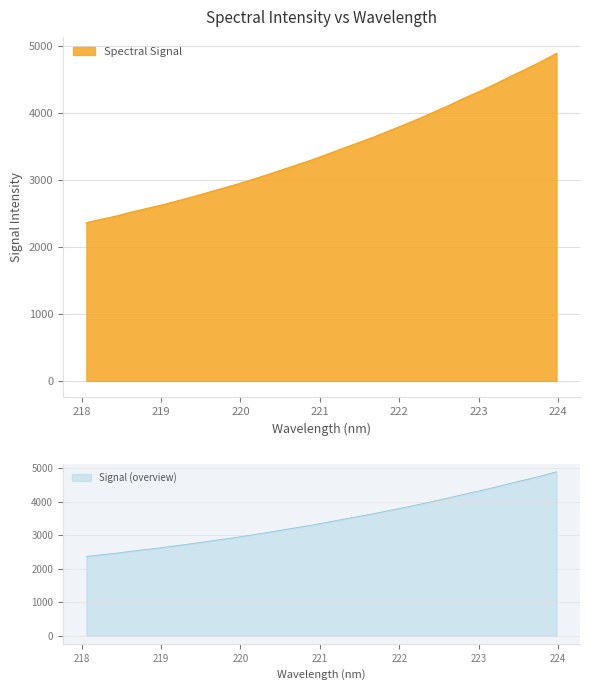

What is the difference between the second highest and minimum values?

2407.0